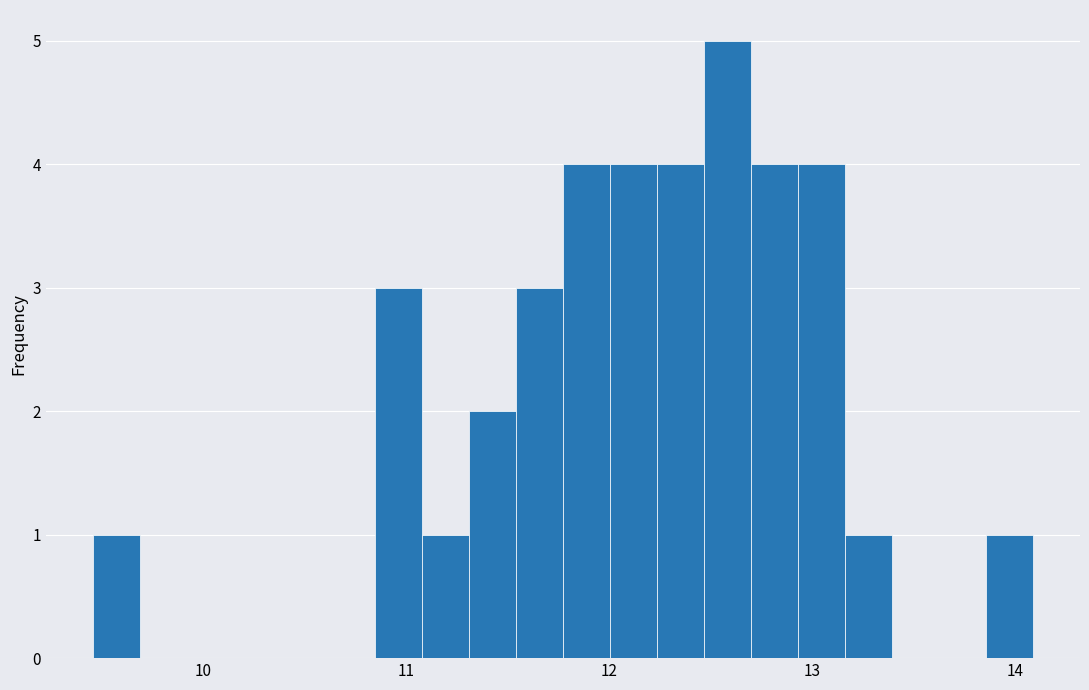

Around what value on the x-axis is the tallest bar? Give the approximate position of its centre, as read against the axis.

12.6